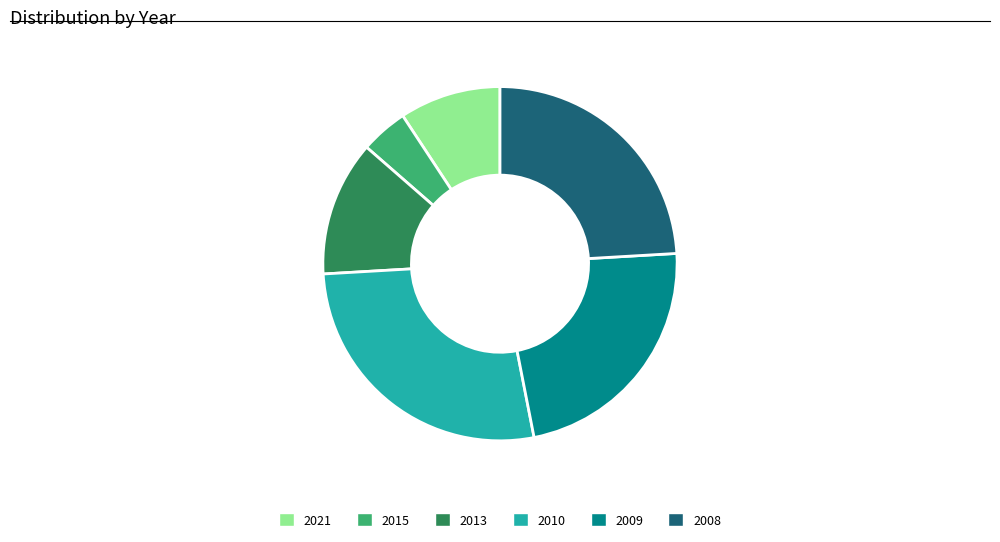

Is it true that 2010 is 12% of the pie?

False